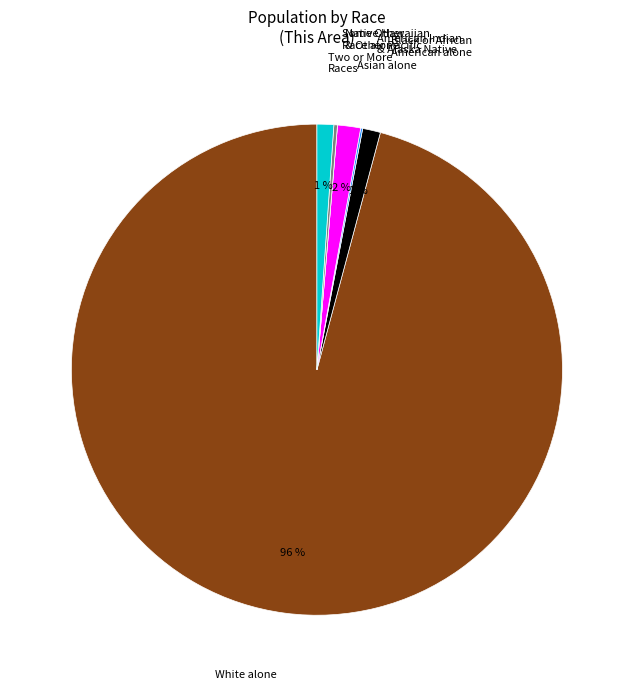

To the nearest percent, what is the difference between the largest and smallest slice percentages?

96%